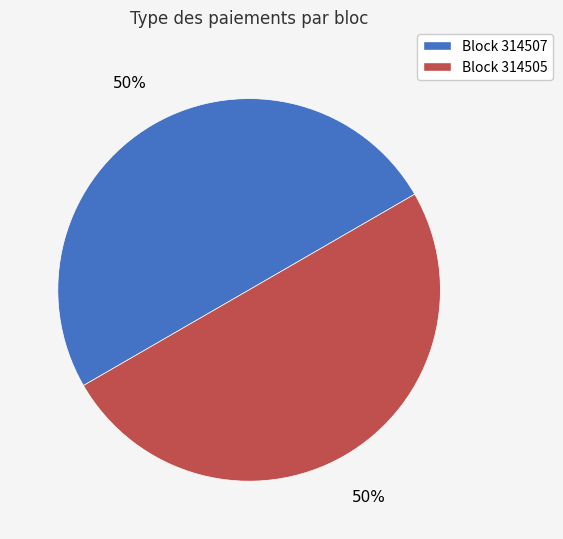

To the nearest percent, what is the average slice percentage?

50%